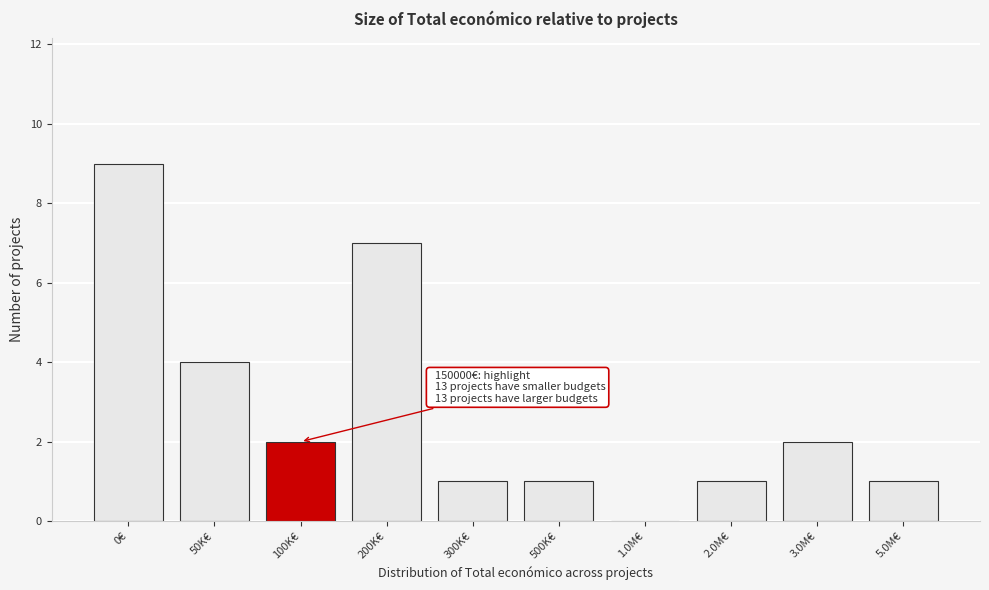

Reading left to right, list all the values displayed in this chart.

0€=9	50K€=4	100K€=2	200K€=7	300K€=1	500K€=1	1.0M€=0	2.0M€=1	3.0M€=2	5.0M€=1